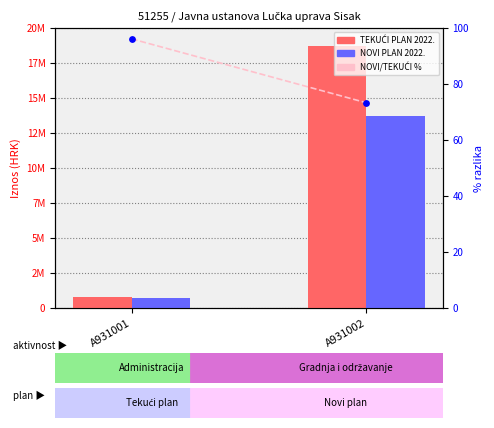

Which series has the widest spread of Y values?

TEKUĆI PLAN 2022.